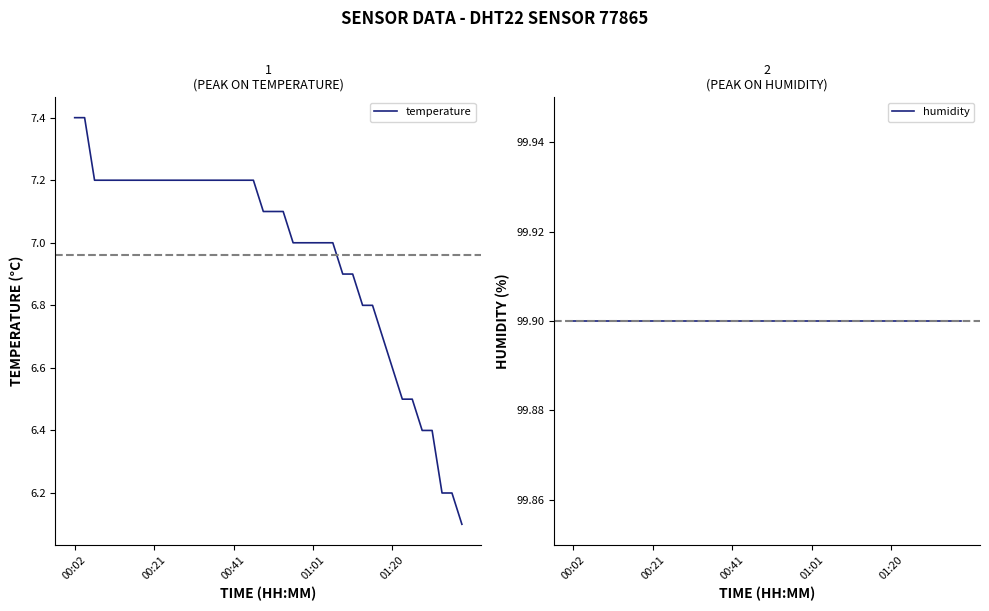

Reading left to right, what are all the values shown in this chart?

temperature: 7.4	7.4	7.2	7.2	7.2	7.2	7.2	7.2	7.2	7.2	7.2	7.2	7.2	7.2	7.2	7.2	7.2	7.2	7.2	7.1	7.1	7.1	7.0	7.0	7.0	7.0	7.0	6.9	6.9	6.8	6.8	6.7	6.6	6.5	6.5	6.4	6.4	6.2	6.2	6.1
humidity: 99.9	99.9	99.9	99.9	99.9	99.9	99.9	99.9	99.9	99.9	99.9	99.9	99.9	99.9	99.9	99.9	99.9	99.9	99.9	99.9	99.9	99.9	99.9	99.9	99.9	99.9	99.9	99.9	99.9	99.9	99.9	99.9	99.9	99.9	99.9	99.9	99.9	99.9	99.9	99.9